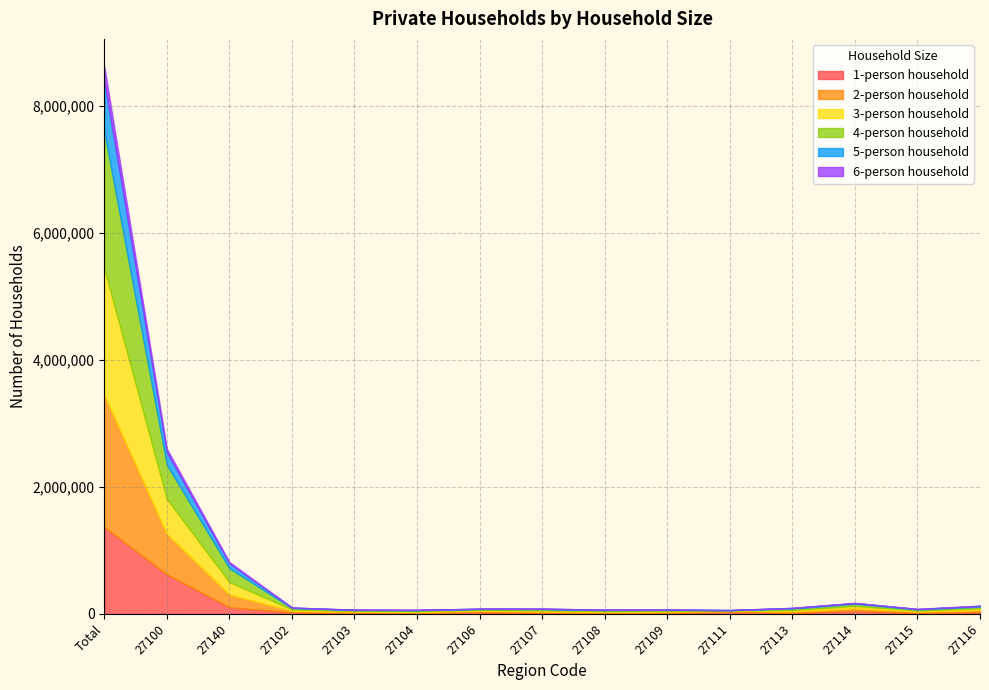

The 5-person household series shows 7010 at 27107. True or false?

True